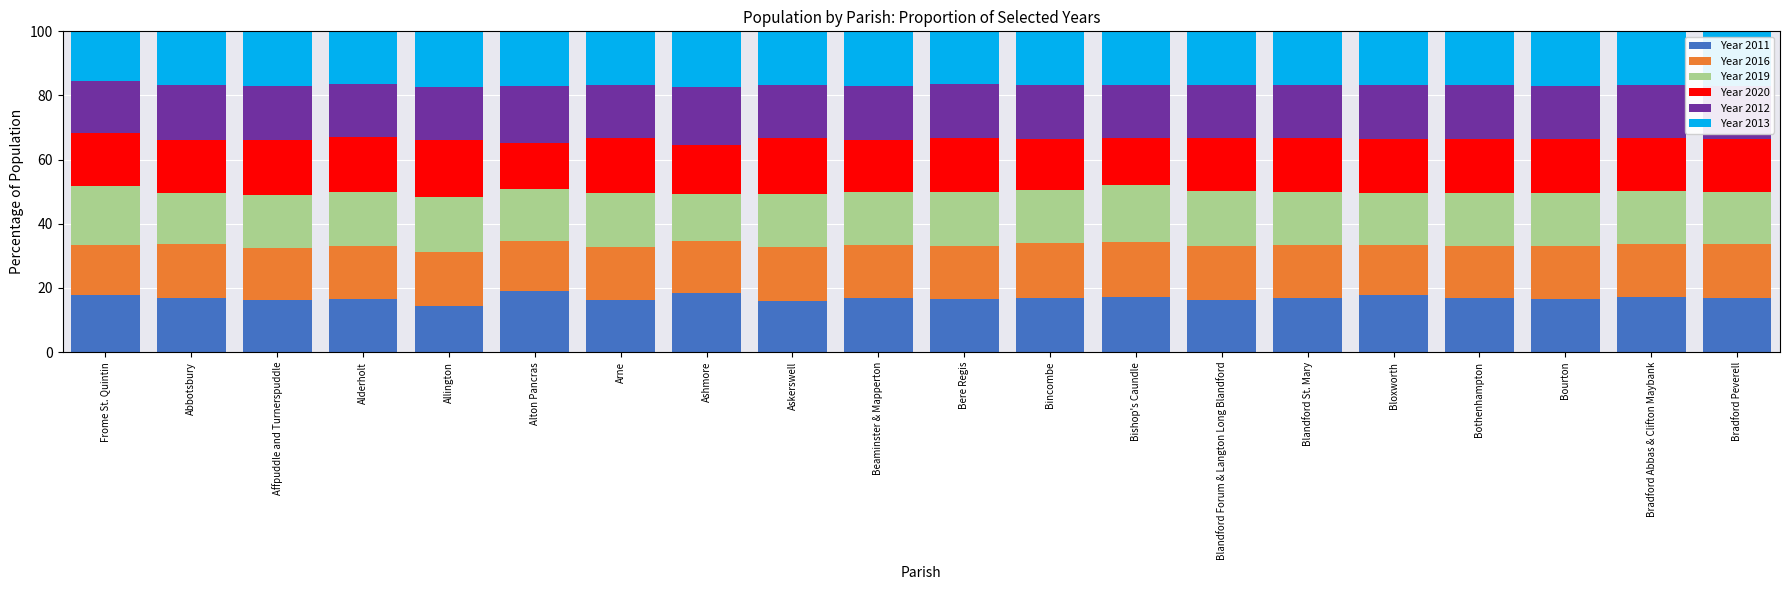

What is the total value across all series at Abbotsbury?

100.0